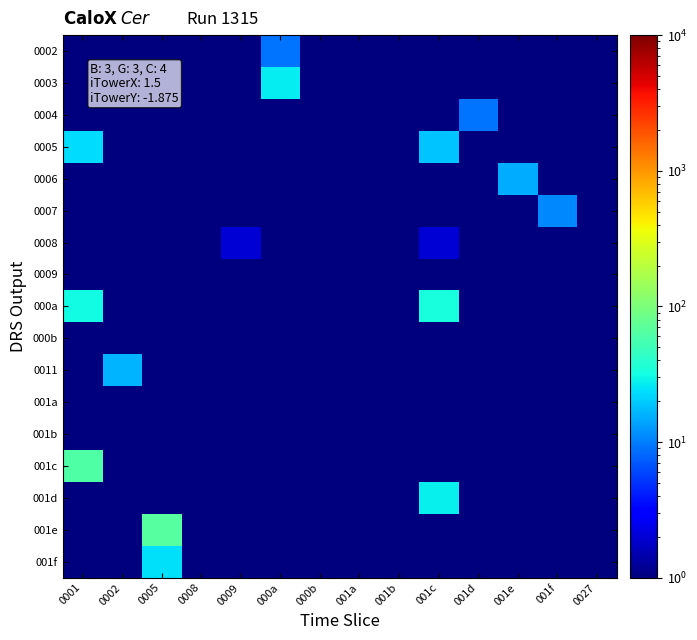

What is the spread (max minus min) of values at 0005?

65.9